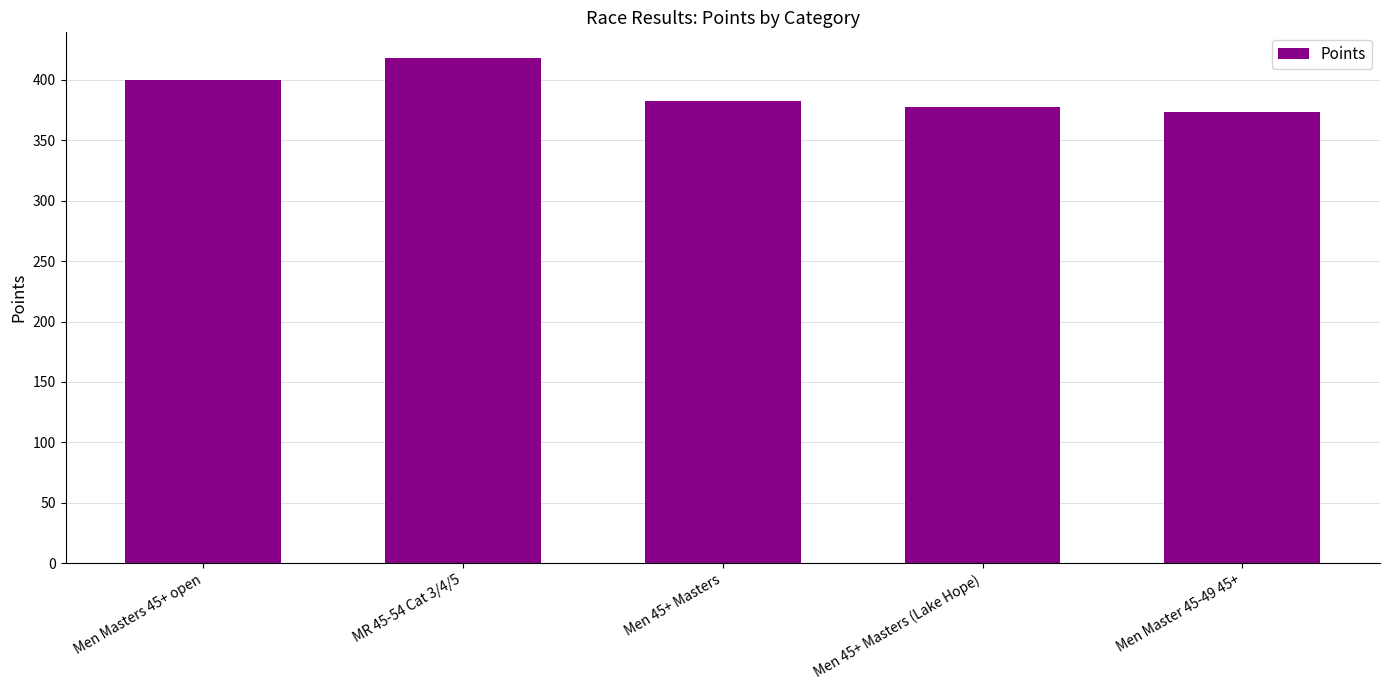

At which category does the chart reach its minimum across all series?

Men Master 45-49 45+